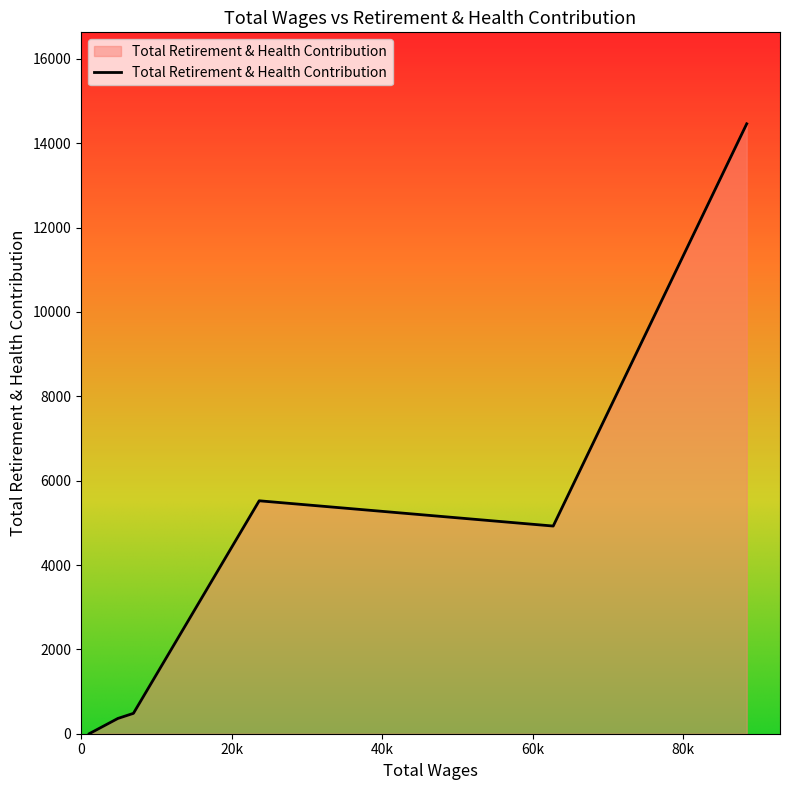

What is the maximum value shown in the chart?

14461